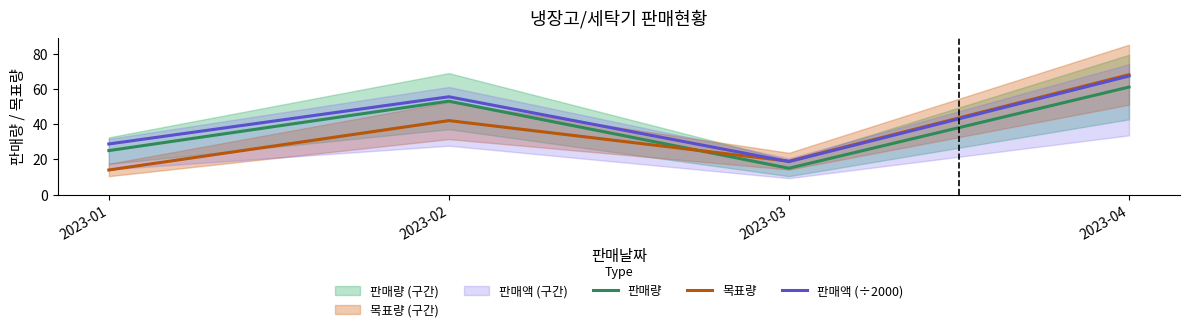

List the series in order of their overall mean, lowest first.

목표량, 판매량, 판매액 (÷2000)